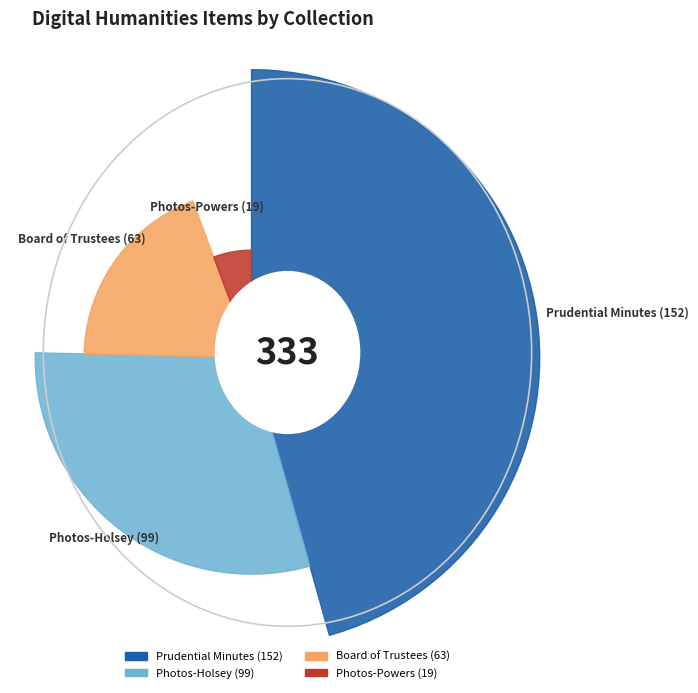

Is it true that Photos-Holsey (99) is 30% of the pie?

True